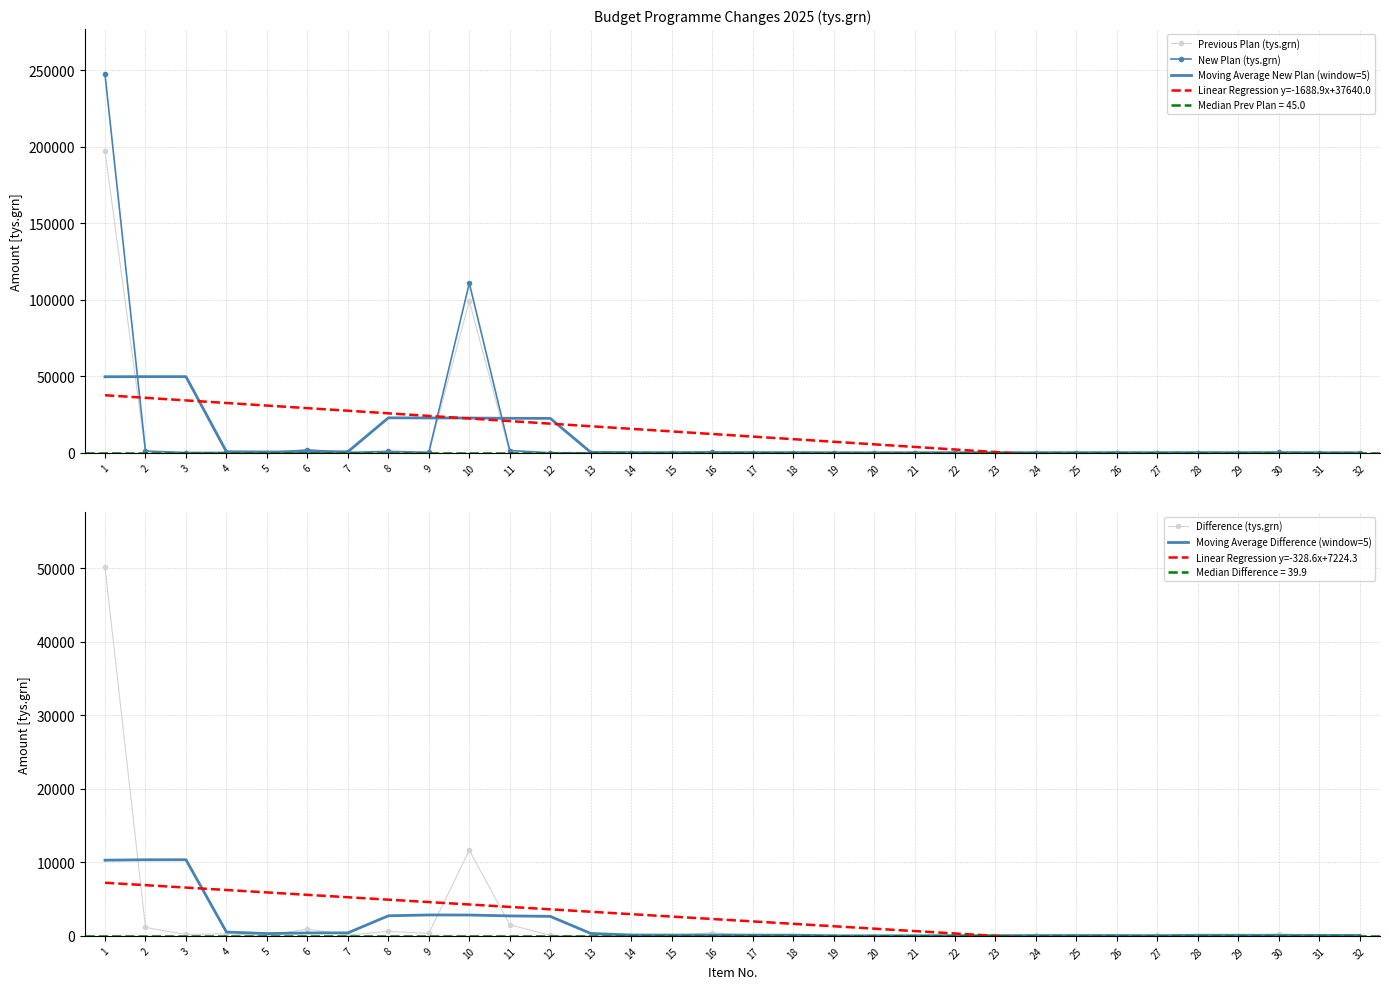

Reading left to right, what are all the values shown in this chart?

Previous Plan (tys.grn): 197125.0	0.0	0.0	0.0	0.0	960.0	165.0	330.3	0.0	99238.0	0.0	0.0	0.0	72.4	56.0	38.9	50.0	45.0	45.0	10.0	70.0	40.0	30.0	0.0	40.0	120.0	40.0	70.0	15.0	15.0	10.0	6.0
New Plan (tys.grn): 247233.5	1147.6	197.1	288.0	35.5	1898.4	280.7	945.0	345.0	110877.6	1510.9	60.0	22.5	99.6	95.8	479.4	60.0	60.0	60.0	20.0	80.0	60.0	60.0	100.0	60.0	160.0	100.0	100.0	20.0	300.0	40.0	10.0
Difference (tys.grn): 50108.5	1147.6	197.1	288.0	35.5	938.4	115.7	614.7	345.0	11639.6	1510.9	60.0	22.5	27.2	39.8	440.5	10.0	15.0	15.0	10.0	10.0	20.0	30.0	100.0	20.0	40.0	60.0	30.0	5.0	285.0	30.0	4.0